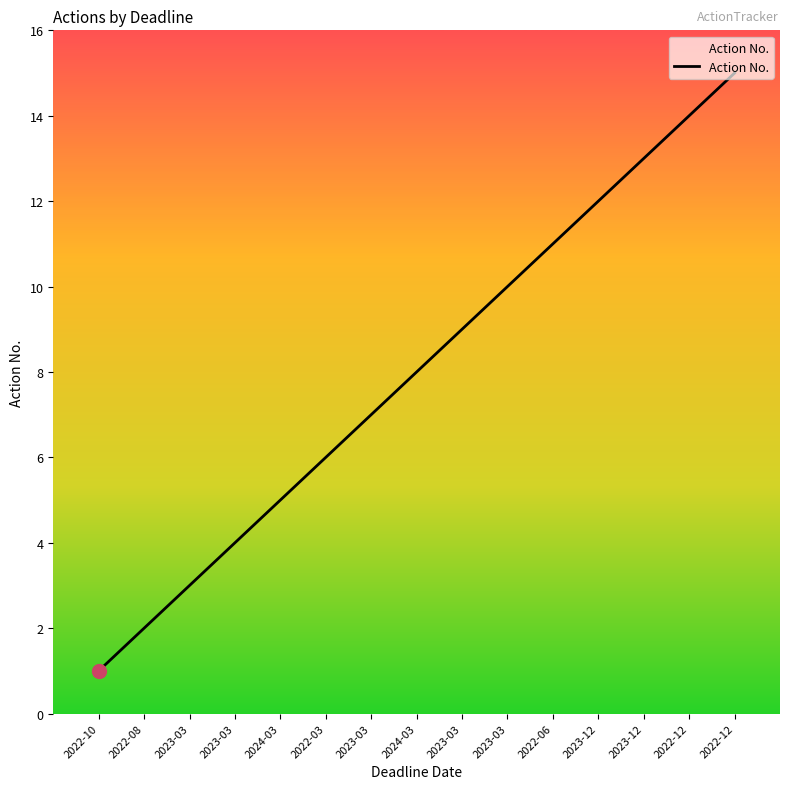

Rank the categories by value from highest to lowest.

2022-12, 2022-12, 2023-12, 2023-12, 2022-06, 2023-03, 2023-03, 2024-03, 2023-03, 2022-03, 2024-03, 2023-03, 2023-03, 2022-08, 2022-10